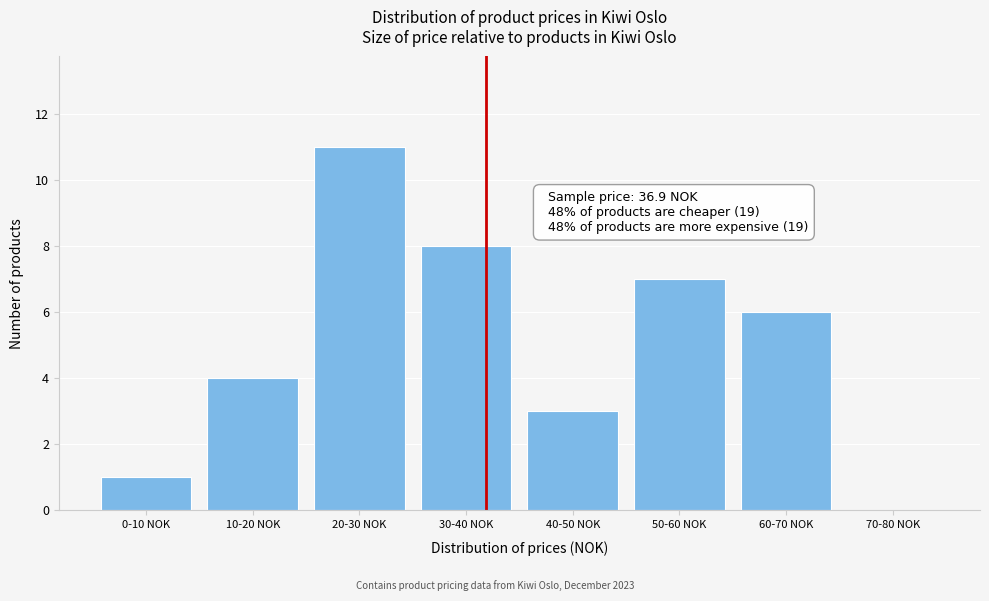

Reading left to right, transcribe all the data shown in this chart.

0-10 NOK=1	10-20 NOK=4	20-30 NOK=11	30-40 NOK=8	40-50 NOK=3	50-60 NOK=7	60-70 NOK=6	70-80 NOK=0